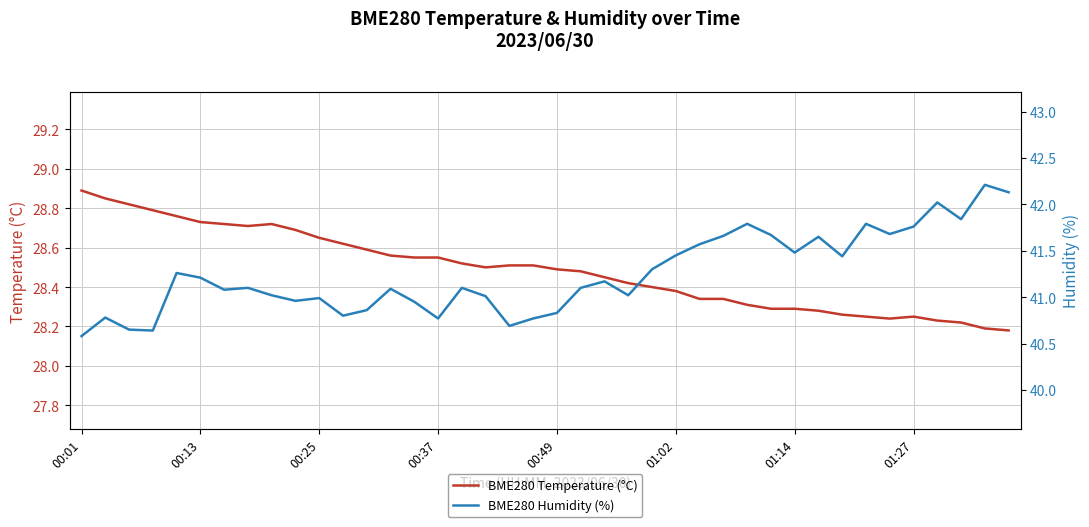

True or false: BME280 Temperature (°C) has a value of 44.3 at 37.

False